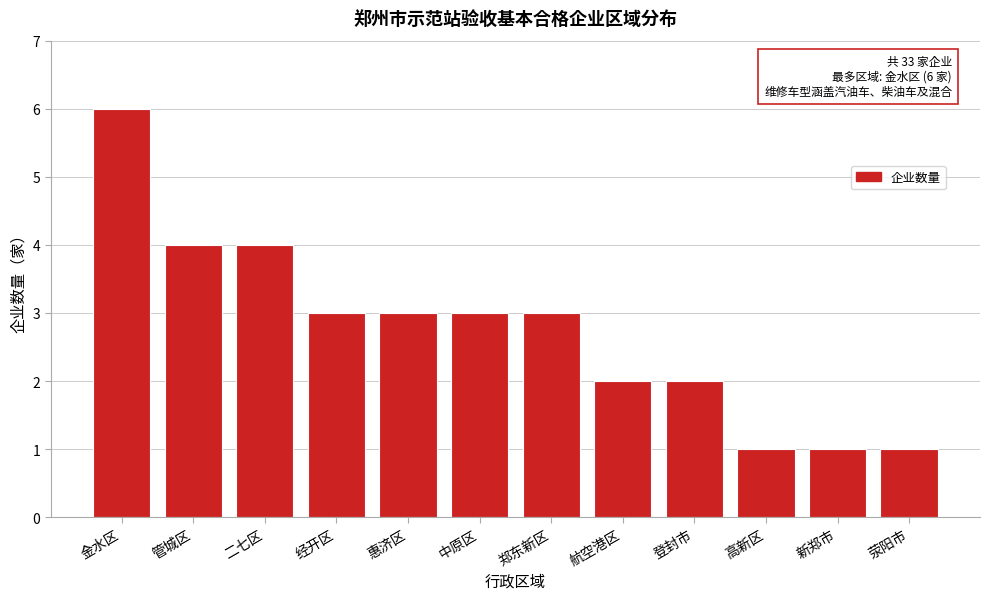

Reading left to right, what are all the values shown in this chart?

6	4	4	3	3	3	3	2	2	1	1	1